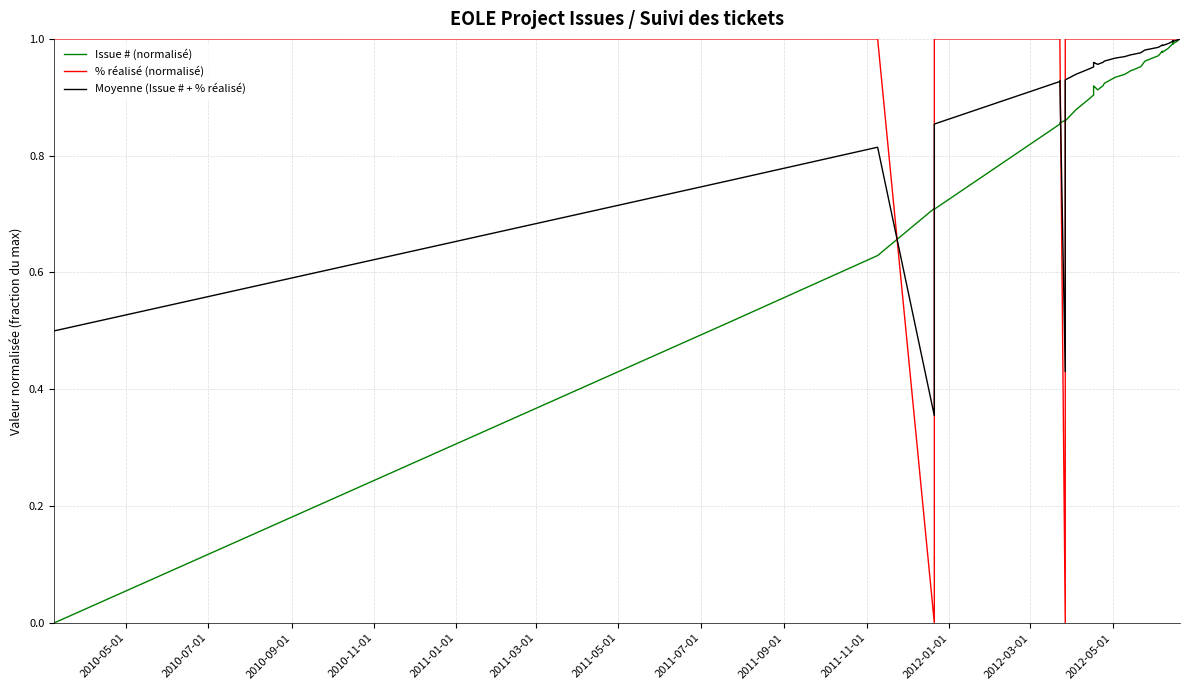

True or false: Issue # (normalisé) has a value of 1.8 at 38.

False